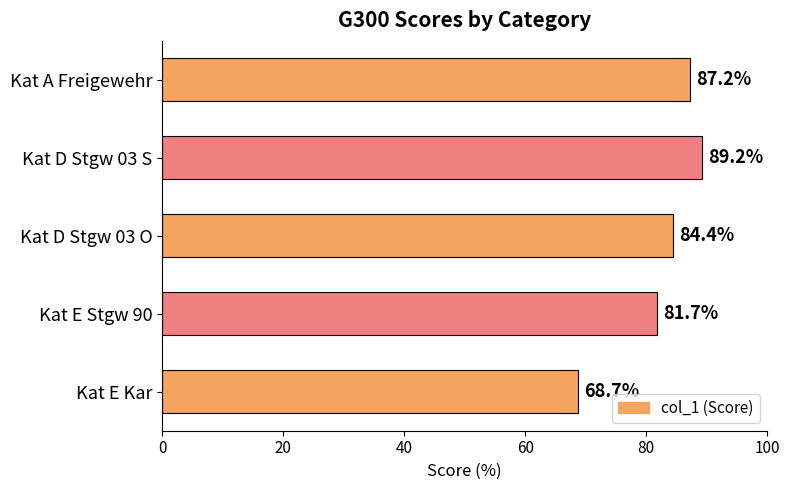

The chart shows a value of 84.4 at Kat D Stgw 03 O. True or false?

True